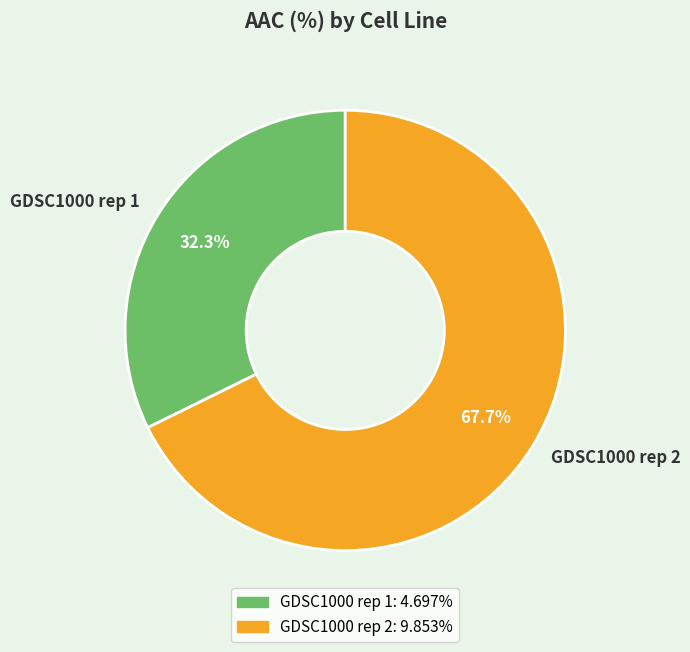

What percentage do GDSC1000 rep 2 and GDSC1000 rep 1 together represent?

100.0%